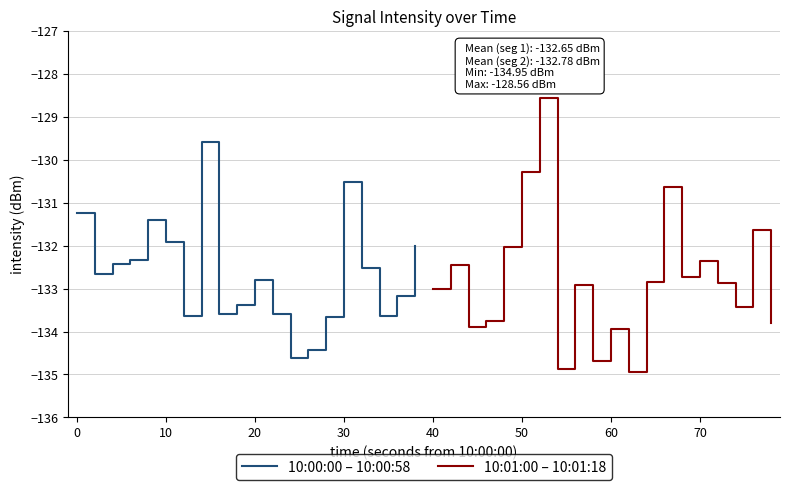

List the series in order of their peak value, highest first.

10:01:00 – 10:01:18, 10:00:00 – 10:00:58